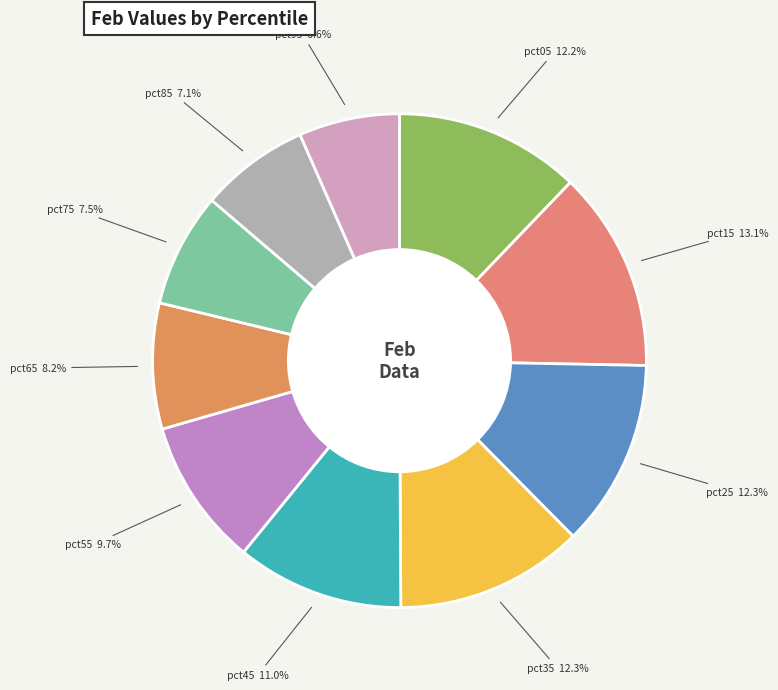

To the nearest percent, what is the combined percentage of pct15 and pct25?

25%